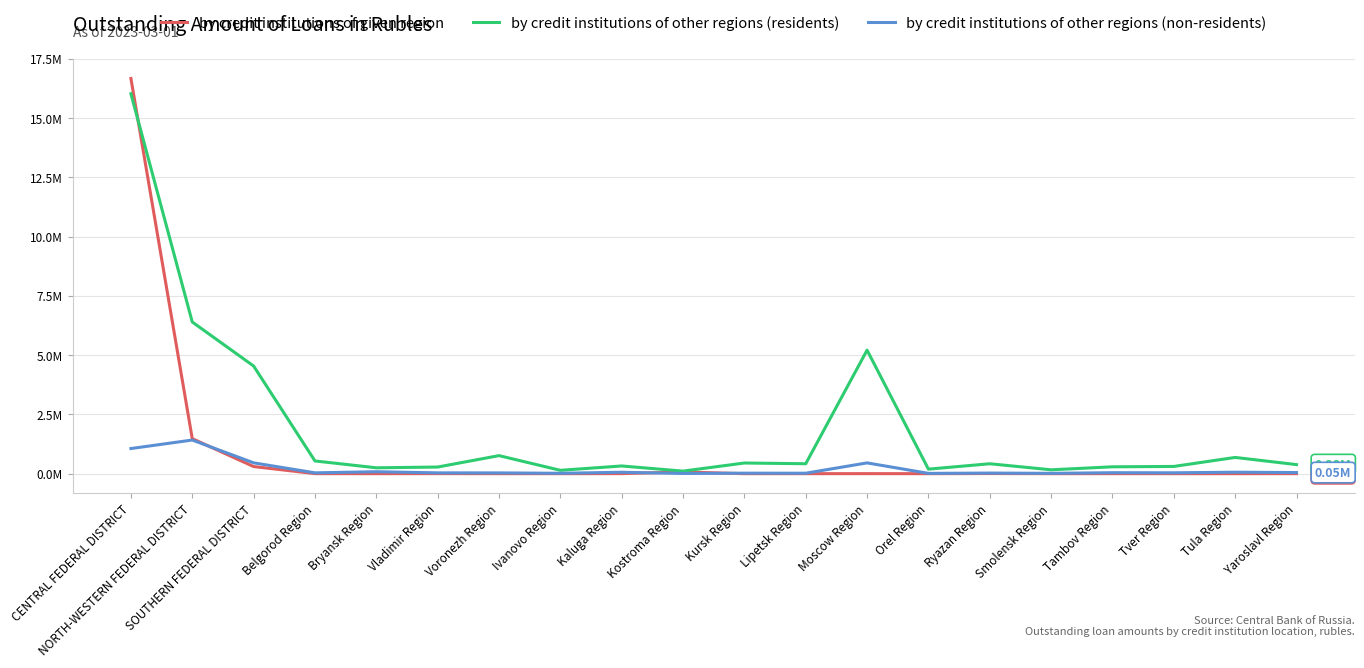

At which label does by credit institutions of other regions (non-residents) first exceed 36597?

CENTRAL FEDERAL DISTRICT